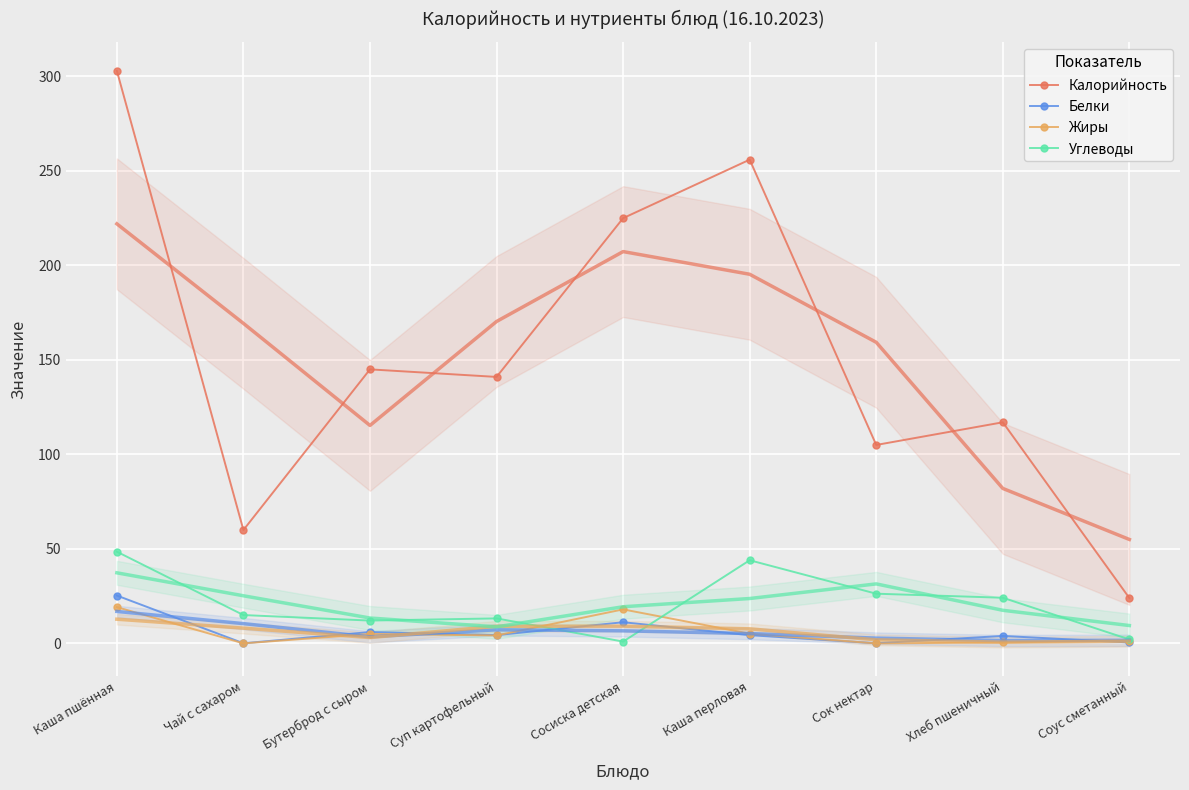

In Углеводы, how many points are lower than both neighbors (excluding endpoints)?

2